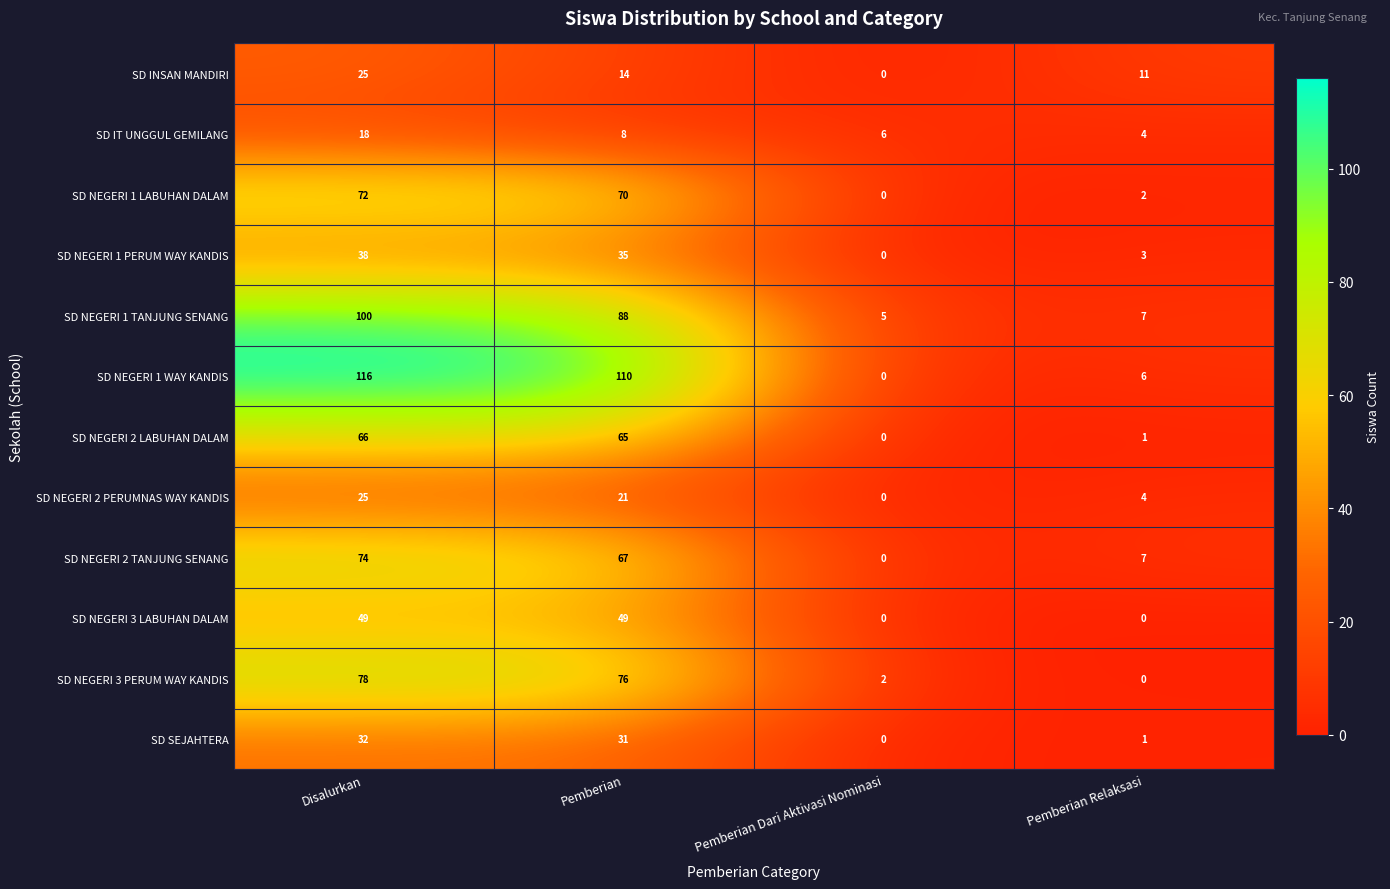

Rank the series at Pemberian from highest to lowest value.

SD NEGERI 1 WAY KANDIS, SD NEGERI 1 TANJUNG SENANG, SD NEGERI 3 PERUM WAY KANDIS, SD NEGERI 1 LABUHAN DALAM, SD NEGERI 2 TANJUNG SENANG, SD NEGERI 2 LABUHAN DALAM, SD NEGERI 3 LABUHAN DALAM, SD NEGERI 1 PERUM WAY KANDIS, SD SEJAHTERA, SD NEGERI 2 PERUMNAS WAY KANDIS, SD INSAN MANDIRI, SD IT UNGGUL GEMILANG